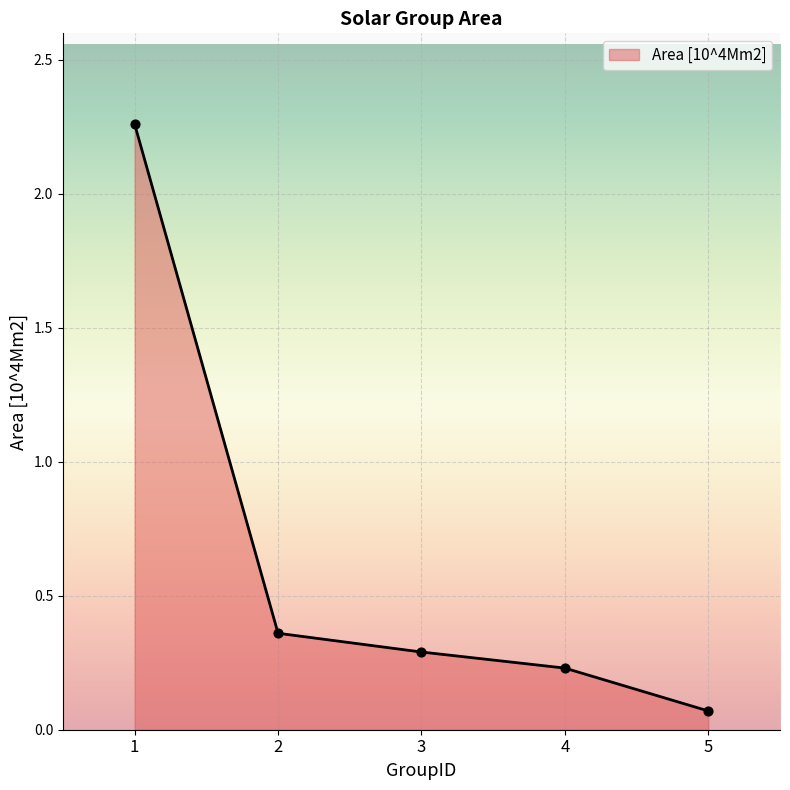

Between 5 and 4, which is larger?

4